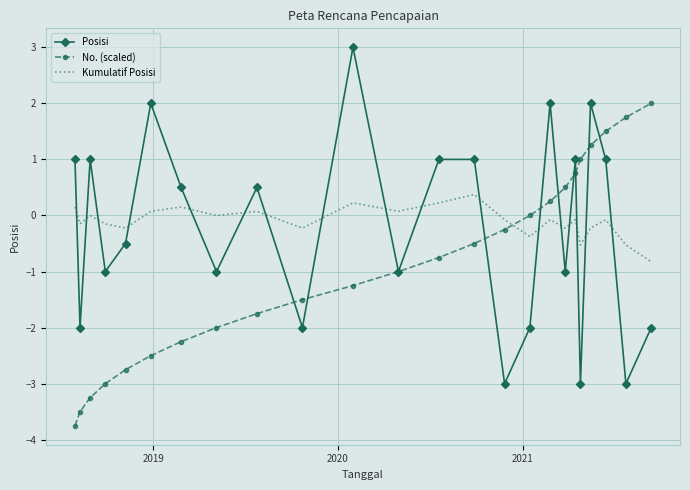

How many interior local valleys does the Kumulatif Posisi series have?

8